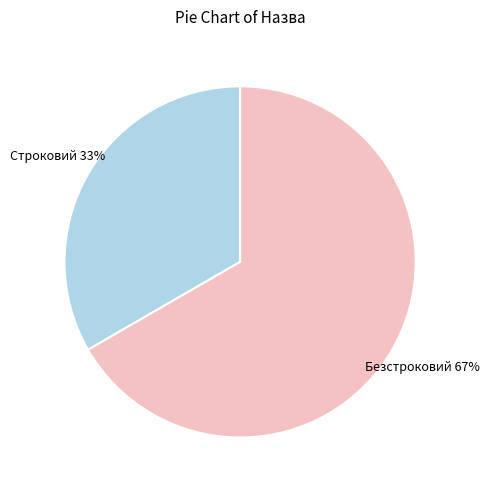

Does any single category account for the majority?

Yes